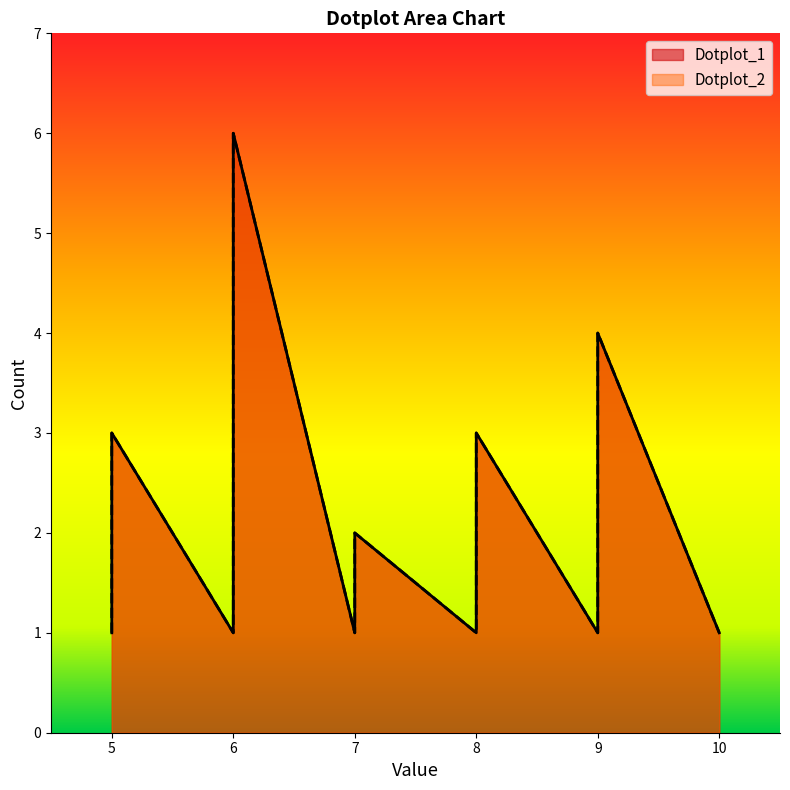

True or false: Dotplot_2 and Dotplot_1 cross at least once.

False